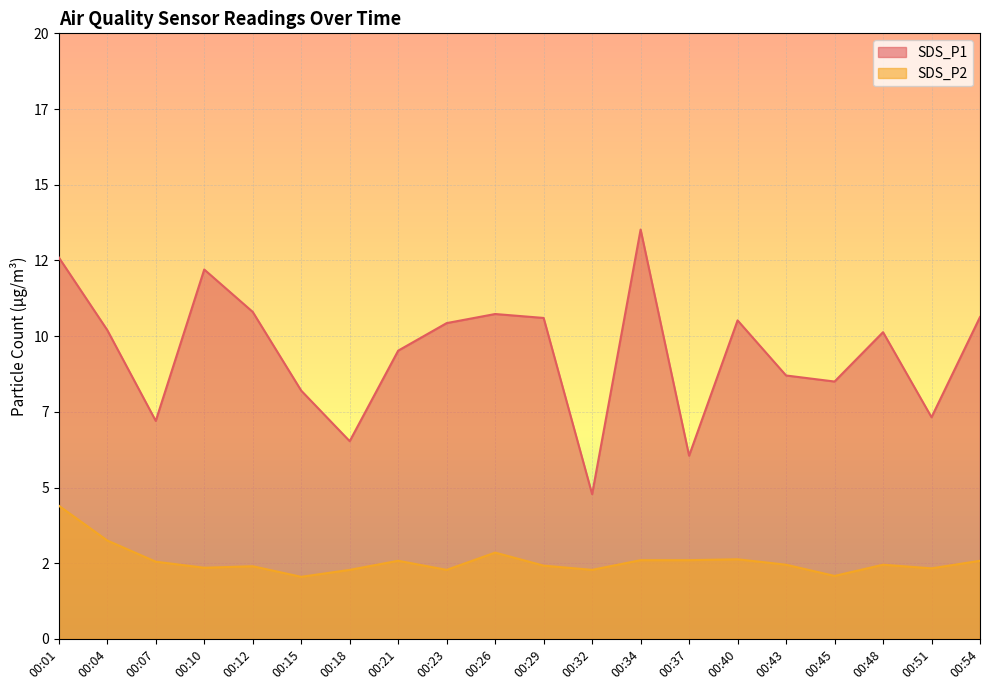

How many data points in SDS_P1 are above 10?

11